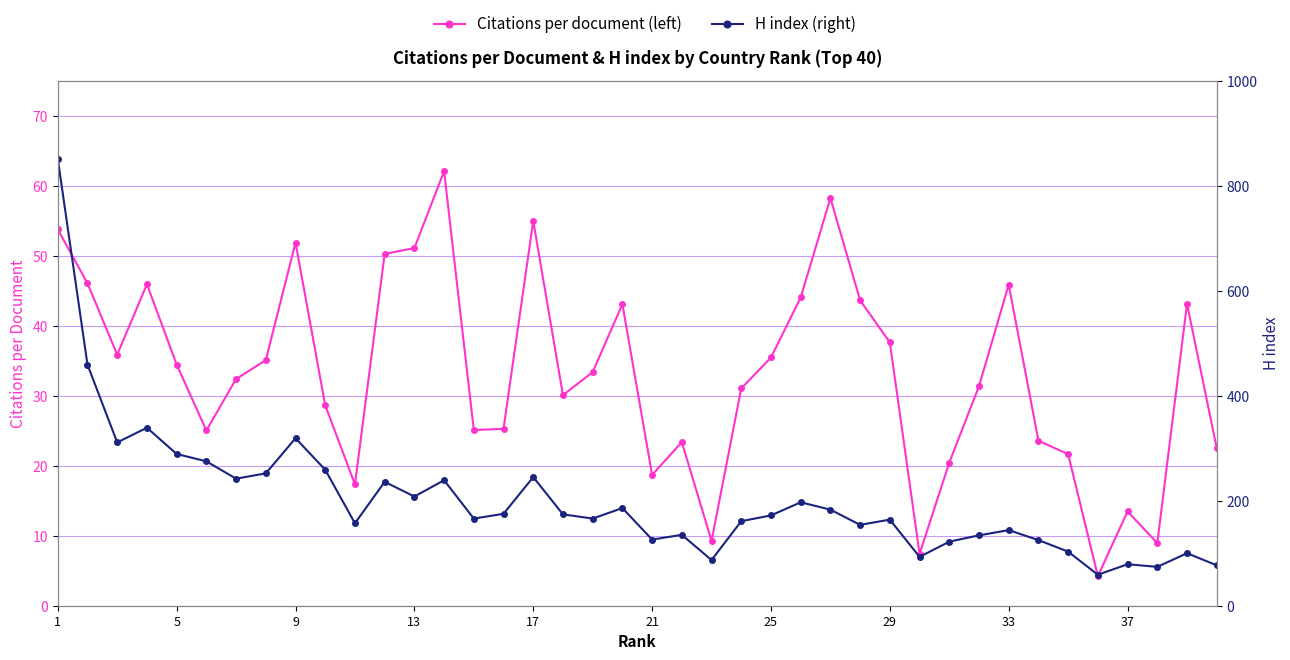

At 13, list the series in order from largest to smallest.

H index (right), Citations per document (left)